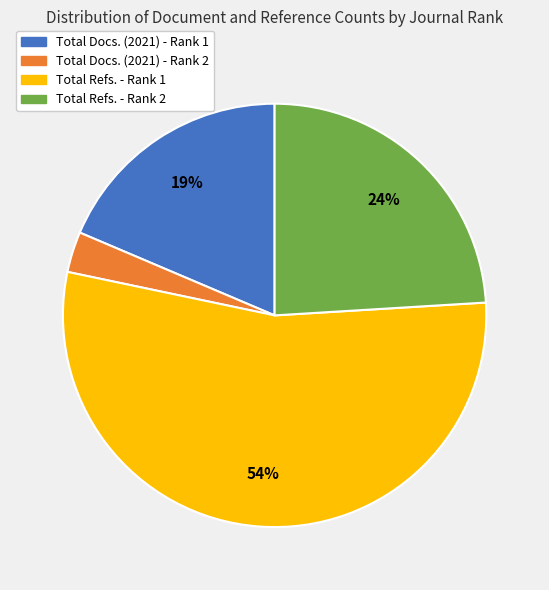

Which slice represents more than half of the pie?

Total Refs. - Rank 1